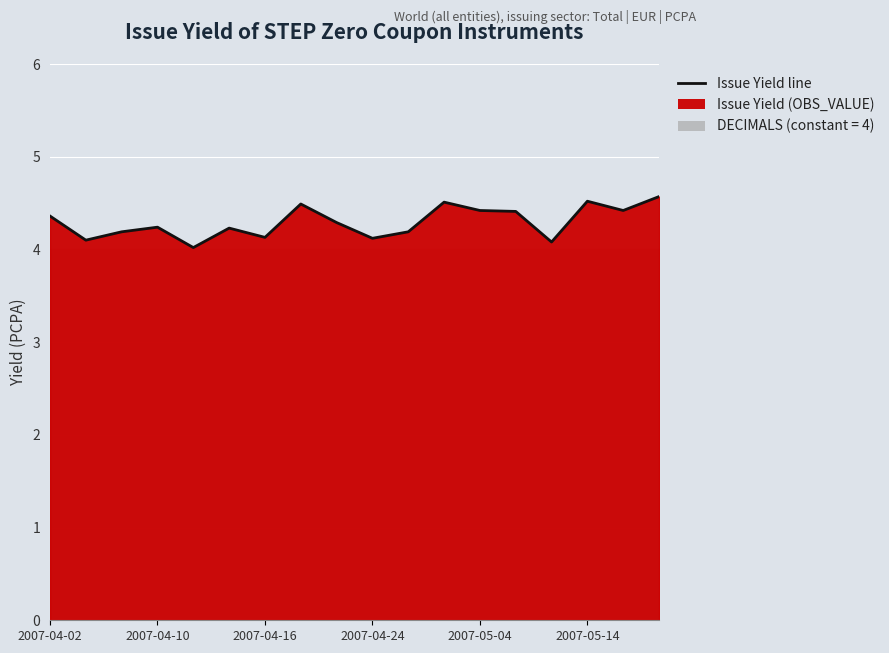

List the labels in order of value, largest first.

17, 15, 11, 7, 12, 16, 13, 2007-04-02, 8, 2007-04-24, 2007-05-14, 2007-04-16, 10, 6, 9, 2007-04-10, 14, 2007-05-04